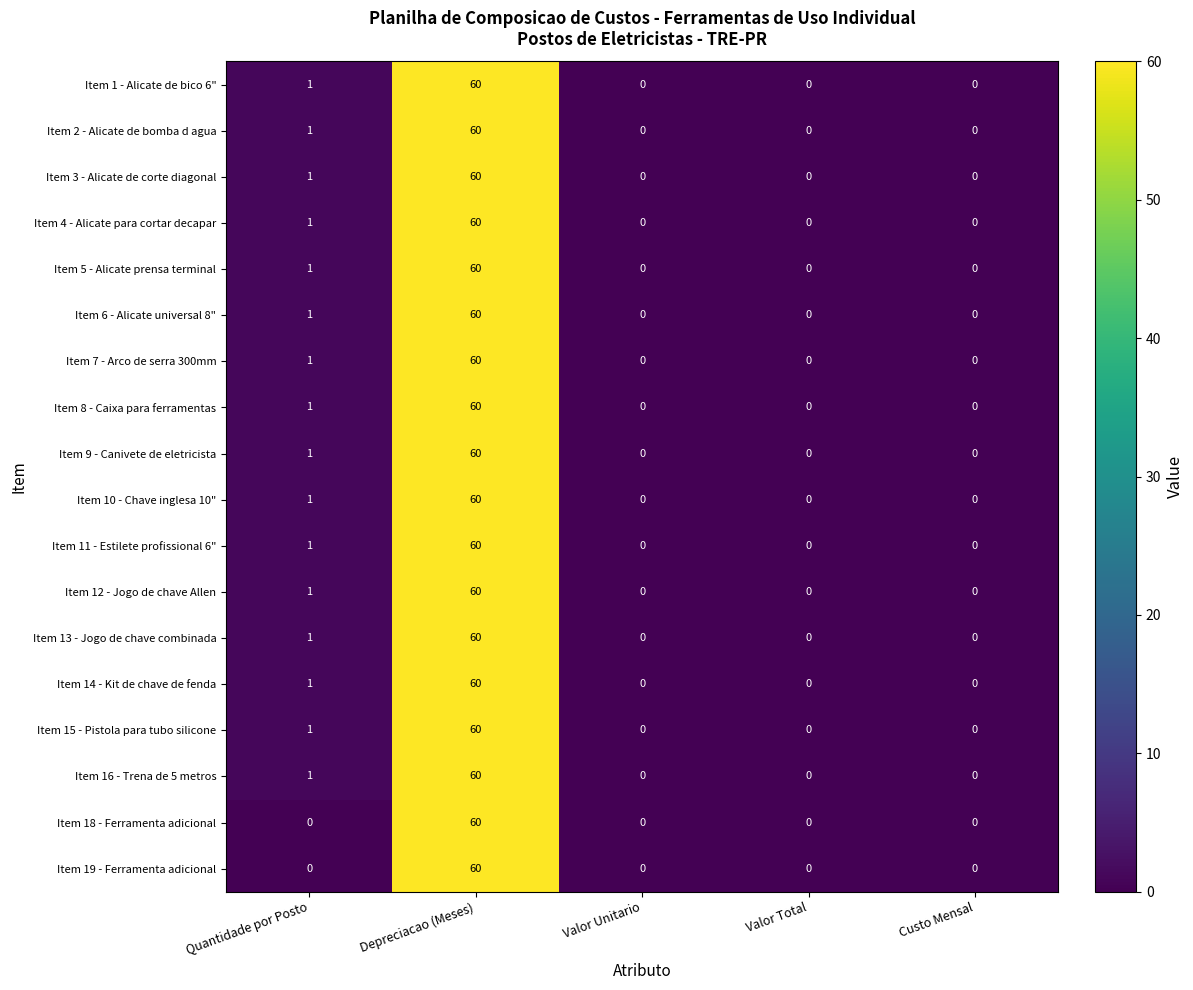

What is the highest value of the Item 11 - Estilete profissional 6" series?

60